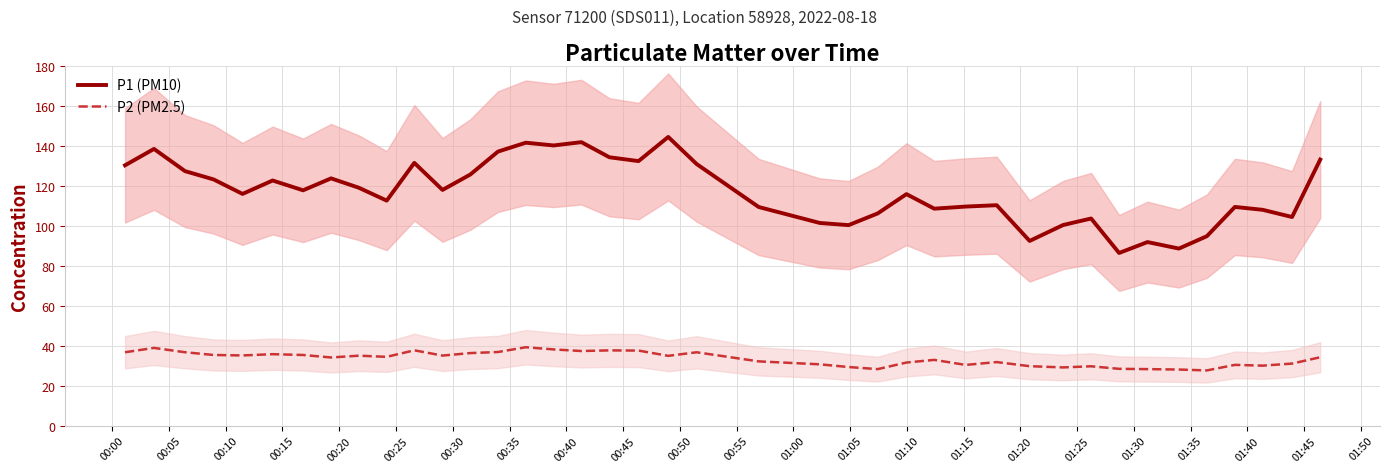

True or false: P2 (PM2.5) and P1 (PM10) intersect in this chart.

False